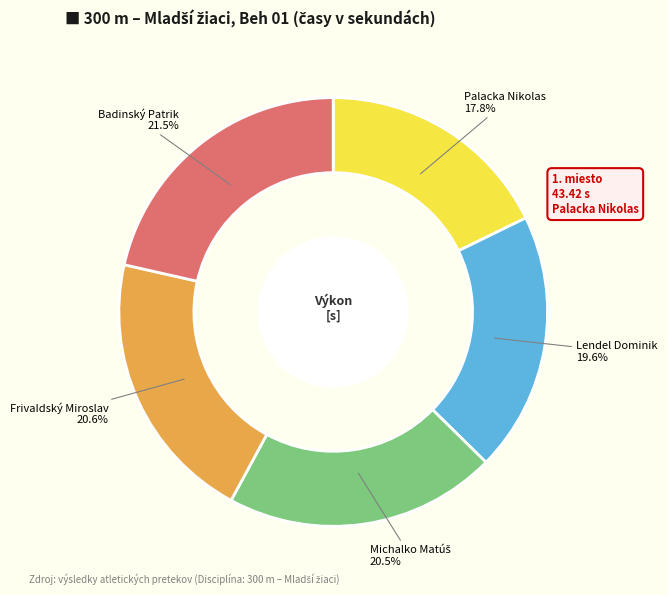

What is the ratio of the value at Lendel Dominik to the value at Palacka Nikolas?

1.1